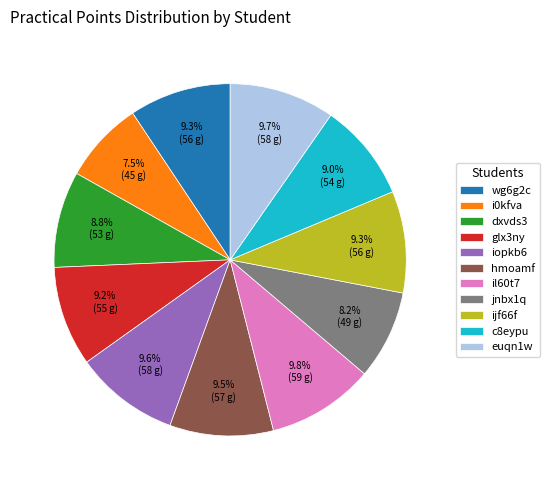

What percentage is NOT represented by wg6g2c?

90.7%